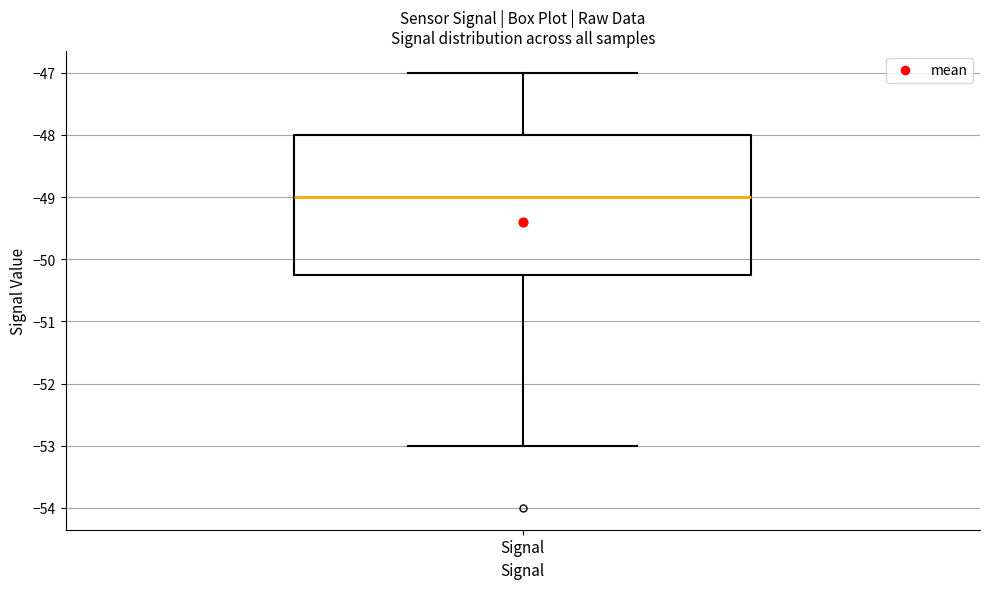

Transcribe this box plot: give where the median line is, the range the box spans, and where the two whiskers end, as read against the y-axis. The values are not printed on the chart, so give them approximately, as read against the axis.

median -49.0, box -50.2 to -48.0, whiskers -53.0 to -47.0